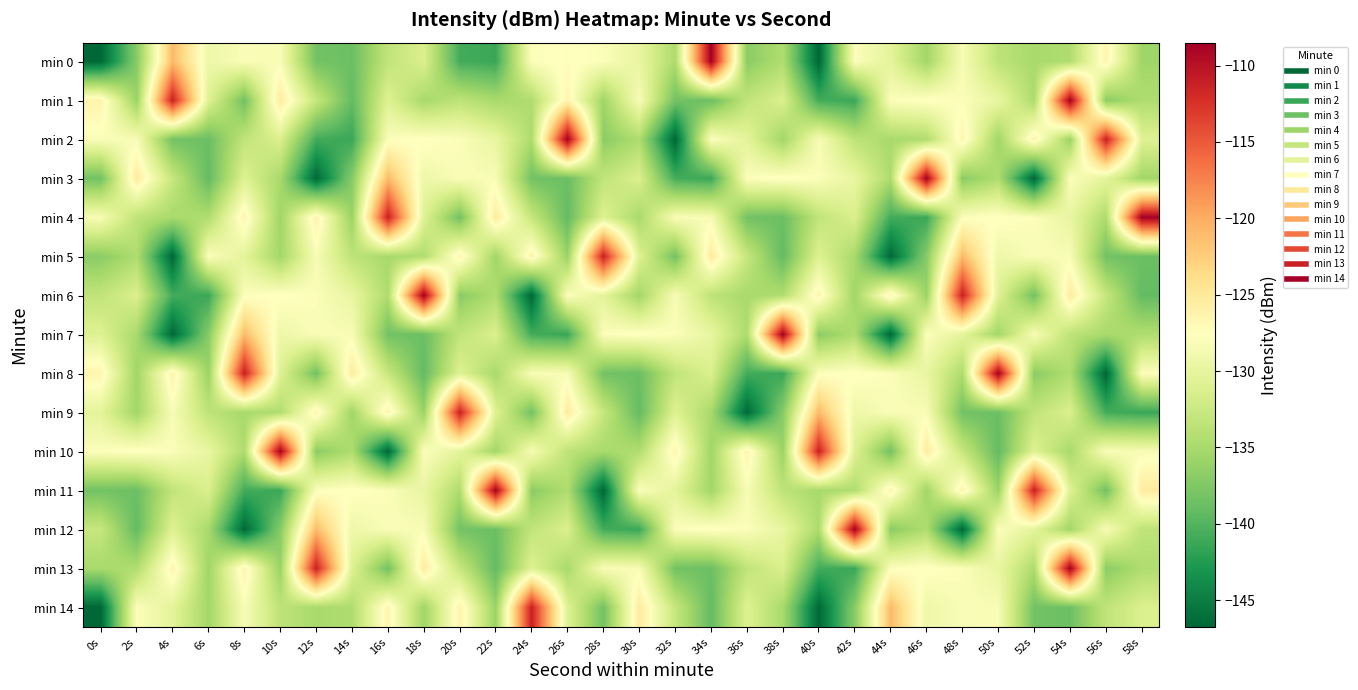

Between 2s and 24s, which series saw the biggest shift?

min 14